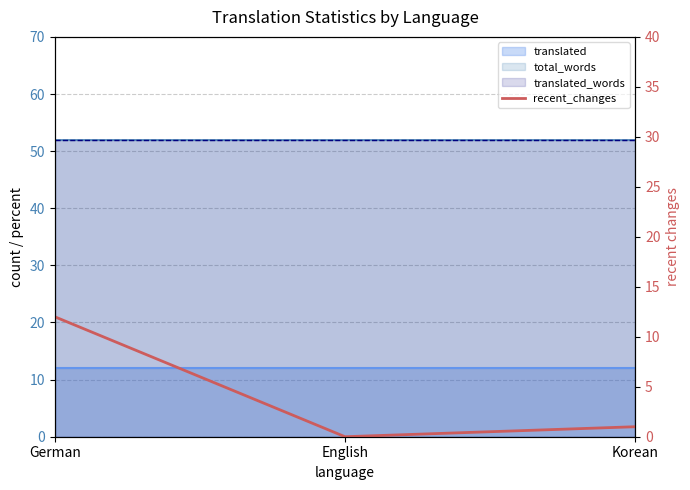

Between English and German, which is larger?

German